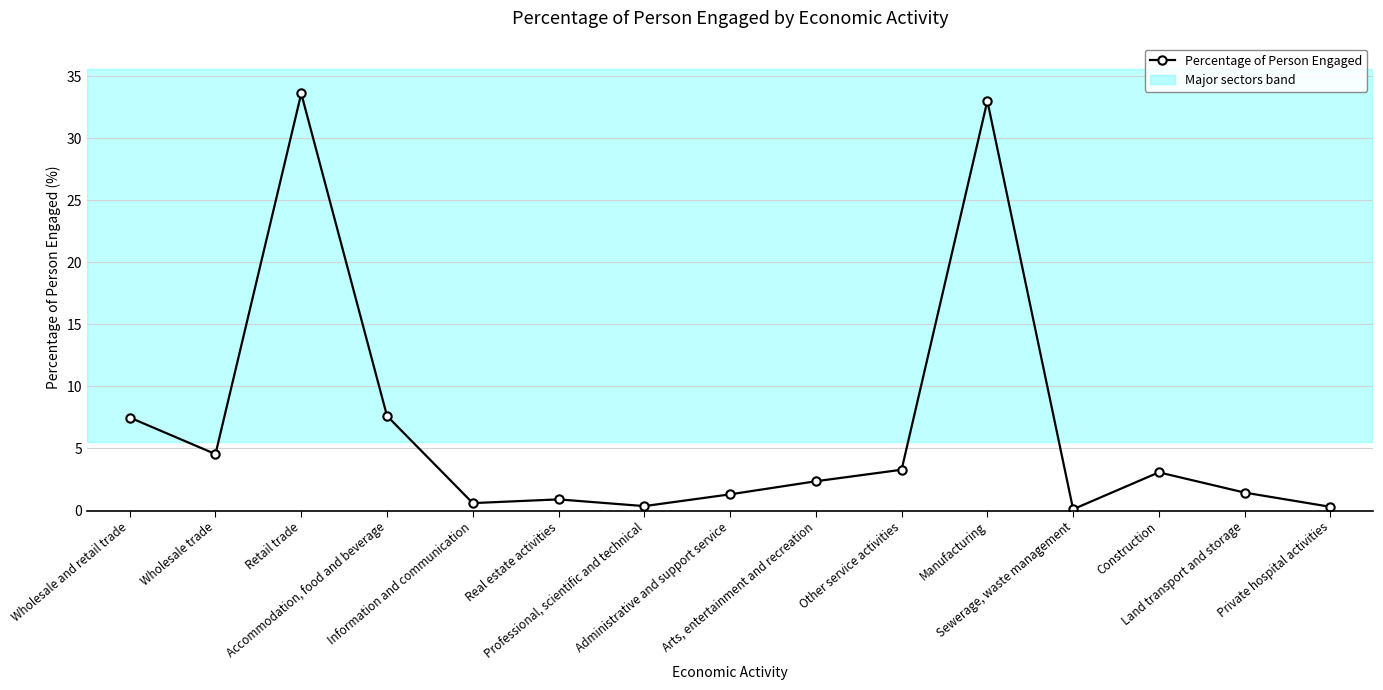

What is the sum of the values at Accommodation, food and beverage and Manufacturing?

40.6